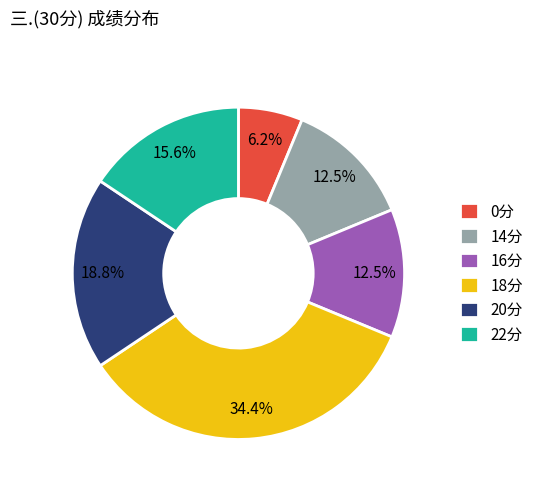

Is there a majority slice in this chart?

No